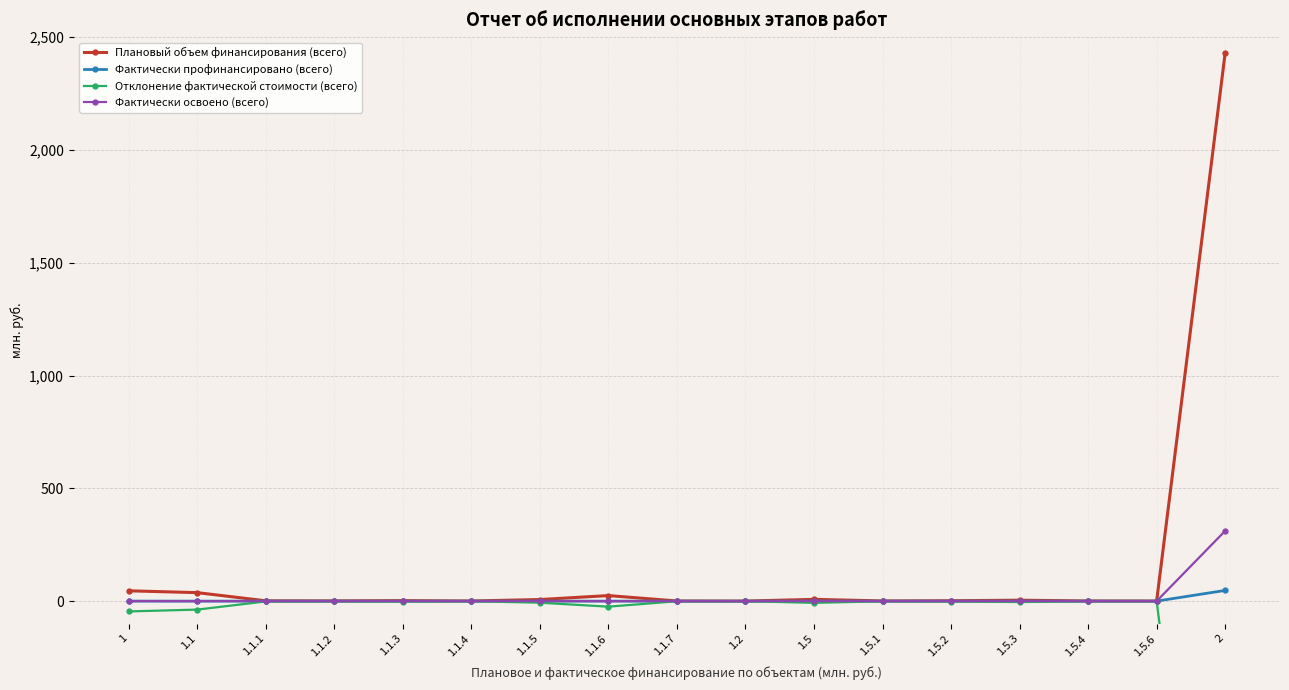

How many lines are shown in the chart?

4